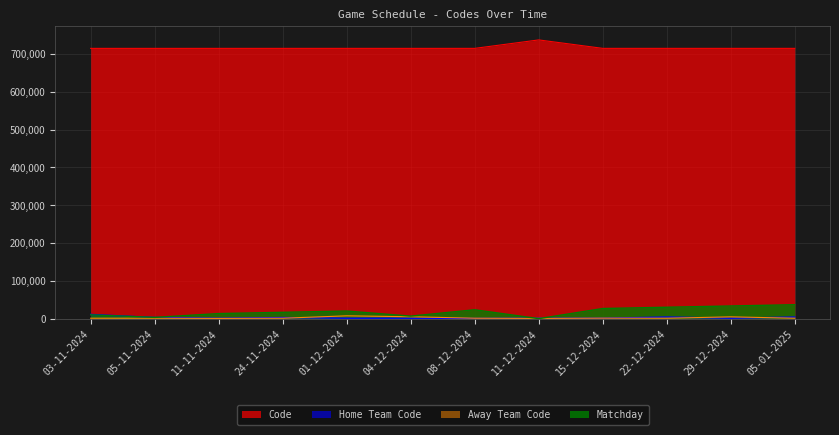

What is the total value across all series at 22-12-2024?

750105.2